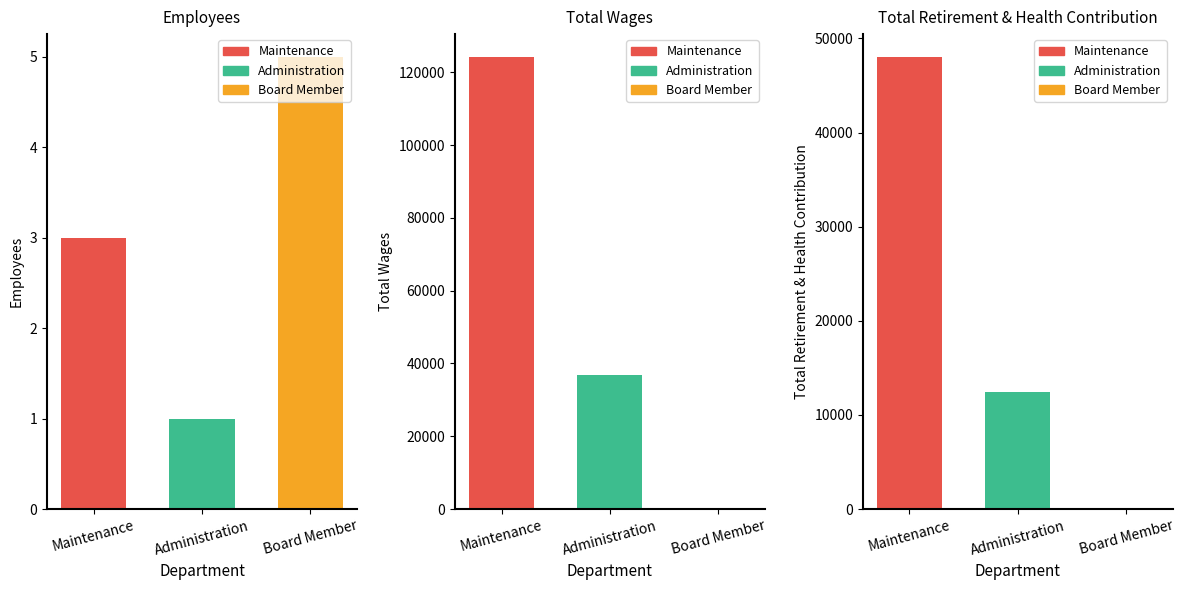

Where does the Total Retirement & Health Contribution series first go above 12489?

Maintenance